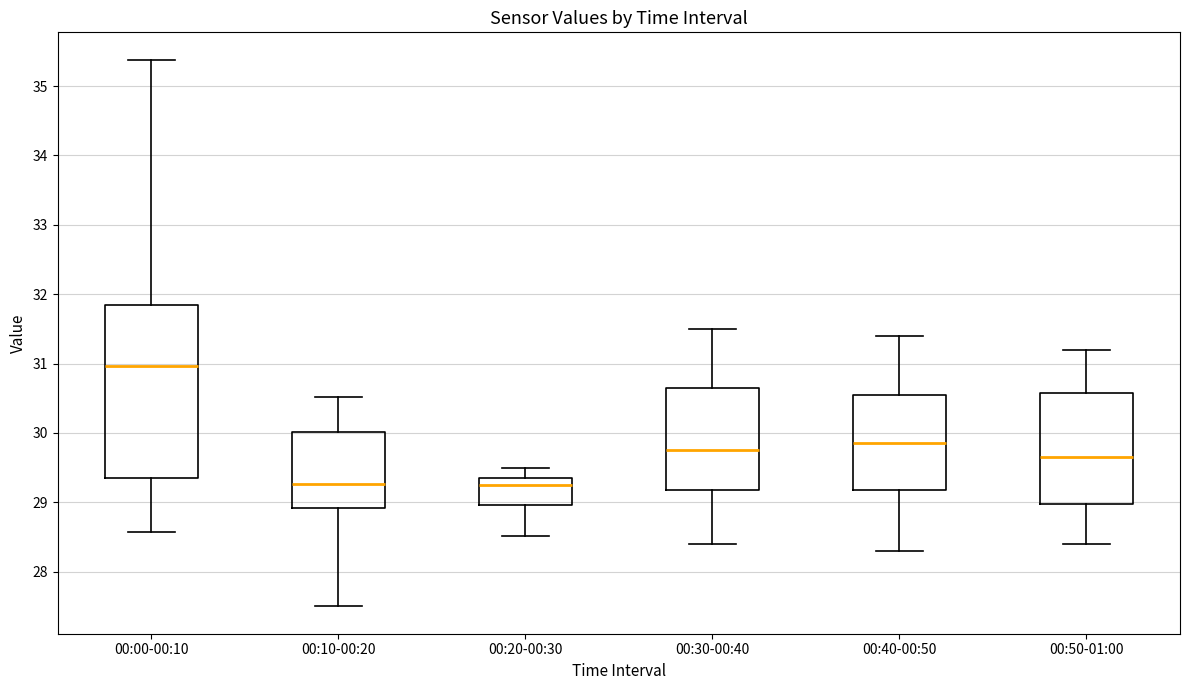

Reading left to right, read every box against the y-axis: the position of its median line, the range the box covers, and the ends of its whiskers. The values are not printed on the chart, so give them approximately, as read against the axis.

00:00-00:10: median 31.0, box 29.4 to 31.8, whiskers 28.6 to 35.4
00:10-00:20: median 29.3, box 28.9 to 30.0, whiskers 27.5 to 30.5
00:20-00:30: median 29.3, box 29.0 to 29.4, whiskers 28.5 to 29.5
00:30-00:40: median 29.8, box 29.2 to 30.7, whiskers 28.4 to 31.5
00:40-00:50: median 29.9, box 29.2 to 30.6, whiskers 28.3 to 31.4
00:50-01:00: median 29.7, box 29.0 to 30.6, whiskers 28.4 to 31.2